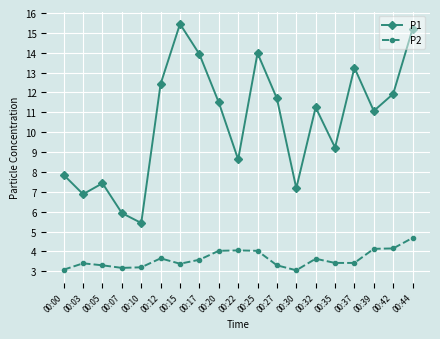

Rank the series by their maximum value, from highest to lowest.

P1, P2